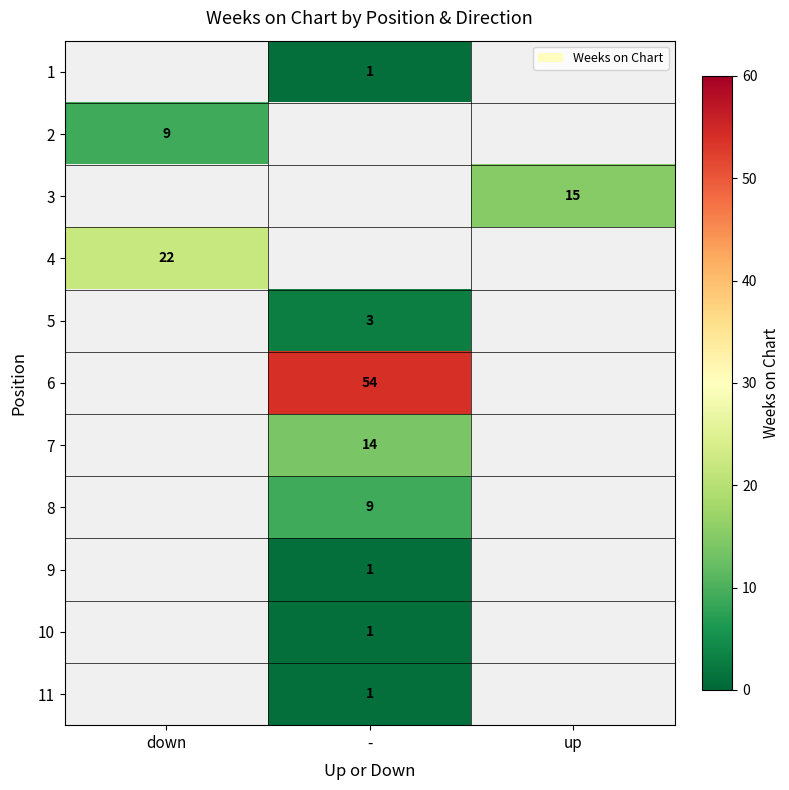

What is the smallest value displayed?

1.0